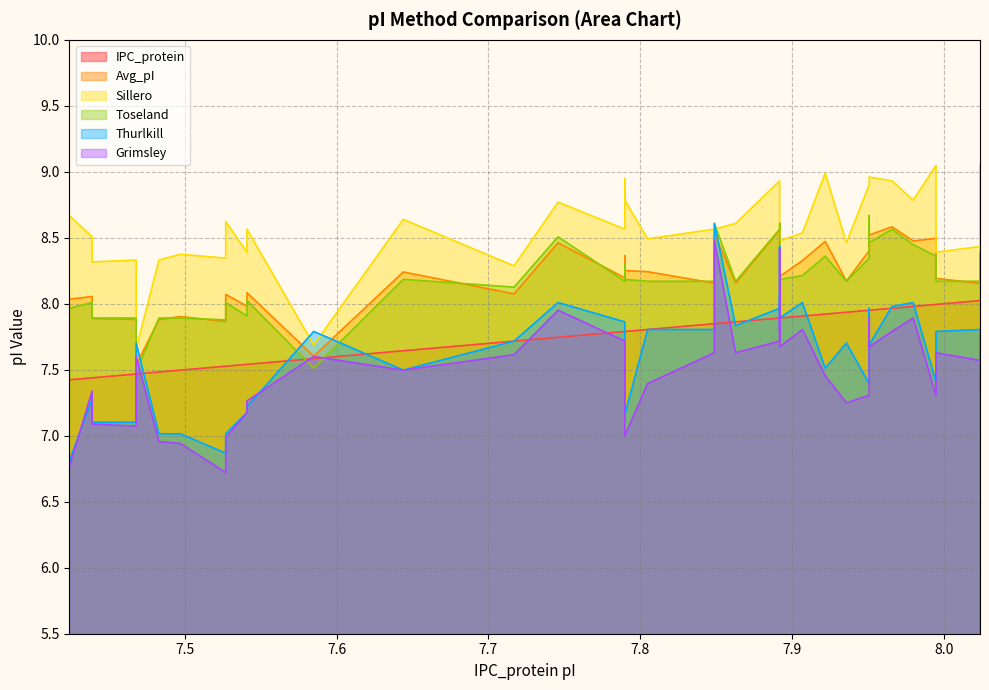

How many data points does each series have?

40